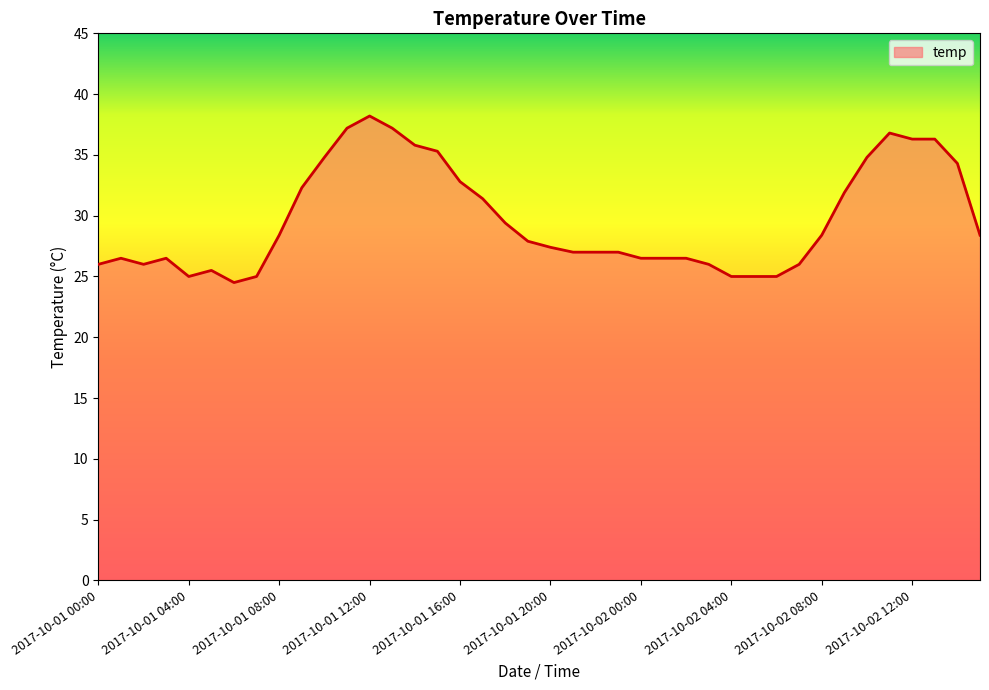

What is the greatest value displayed?

38.2